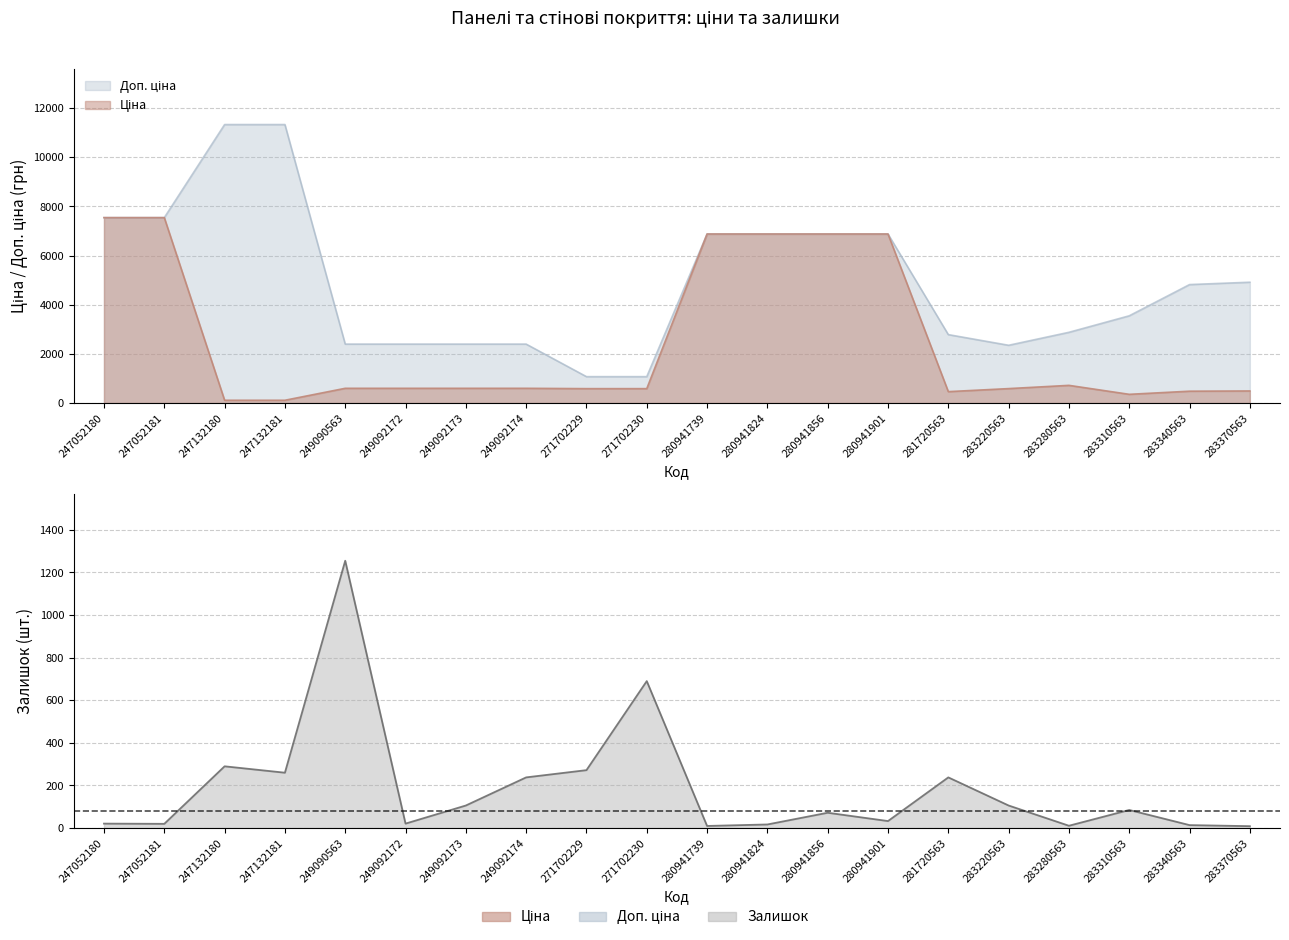

What is the maximum value for Доп. ціна?

11334.0